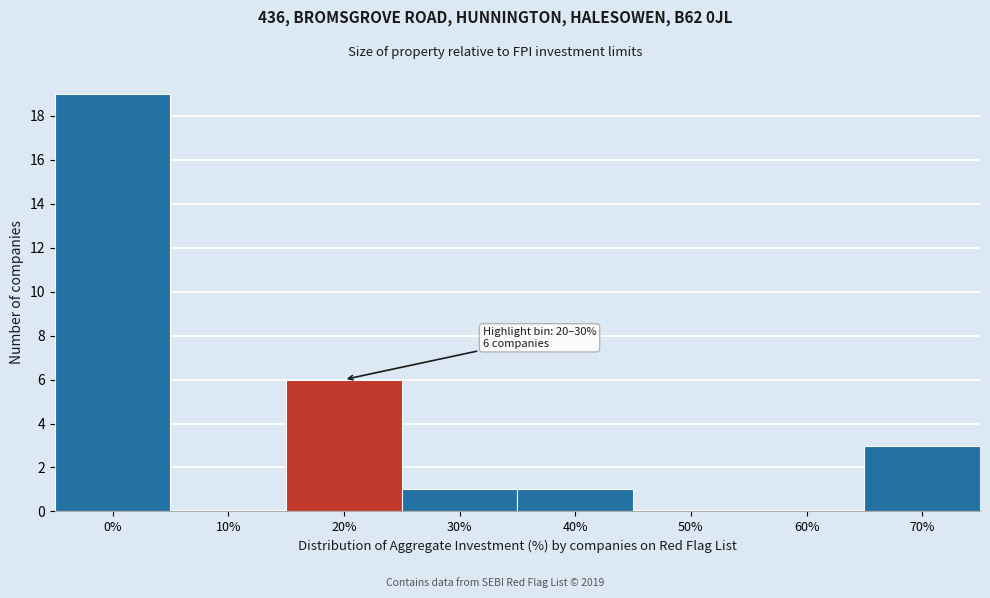

Reading left to right, list all the values displayed in this chart.

0%=19	10%=0	20%=6	30%=1	40%=1	50%=0	60%=0	70%=3